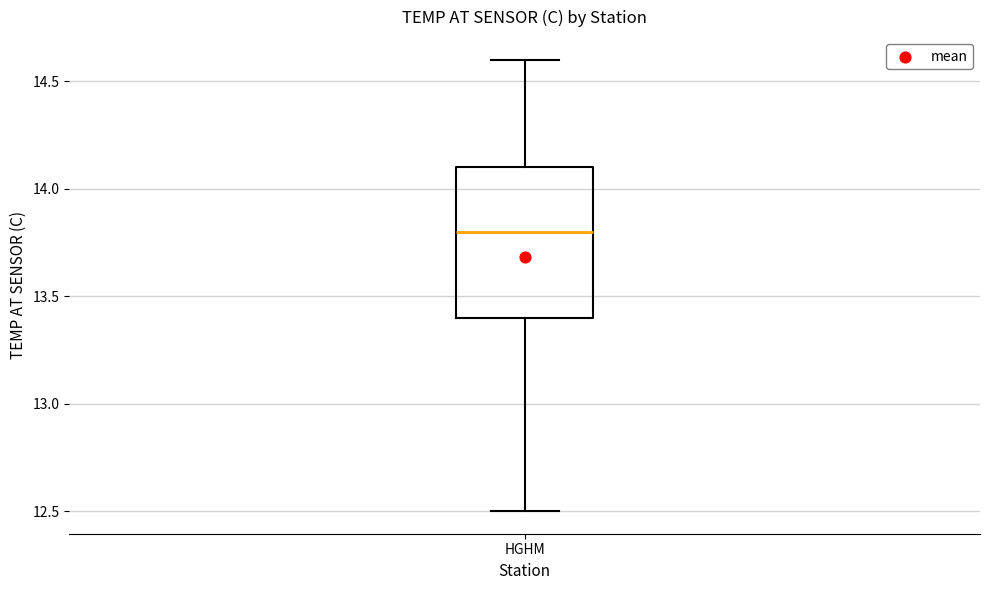

Where is the upper edge of the box for HGHM on the y-axis? The values are not printed on the chart, so give them approximately, as read against the axis.

14.1